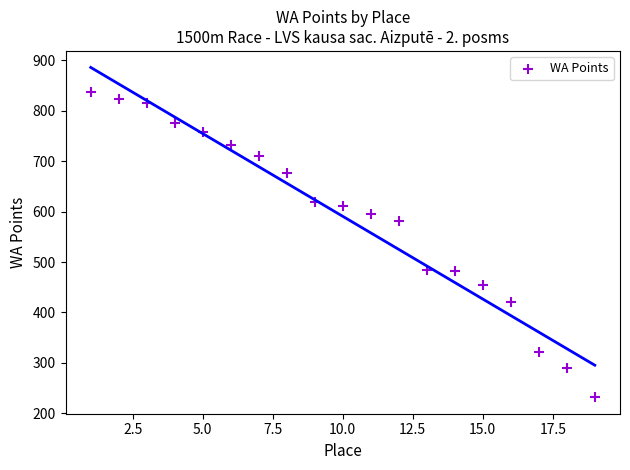

What is the range of Y values (max minus min)?

605